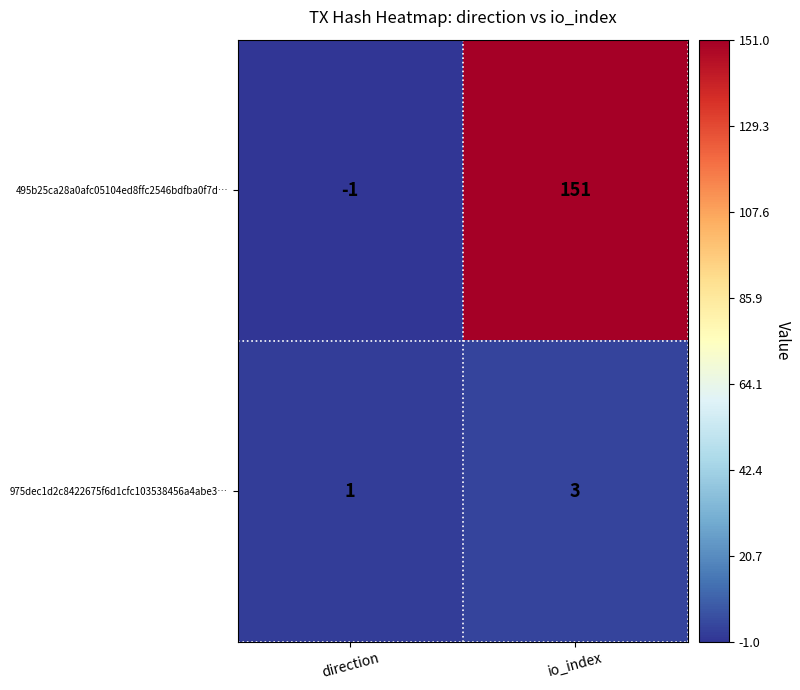

What is the greatest value displayed?

151